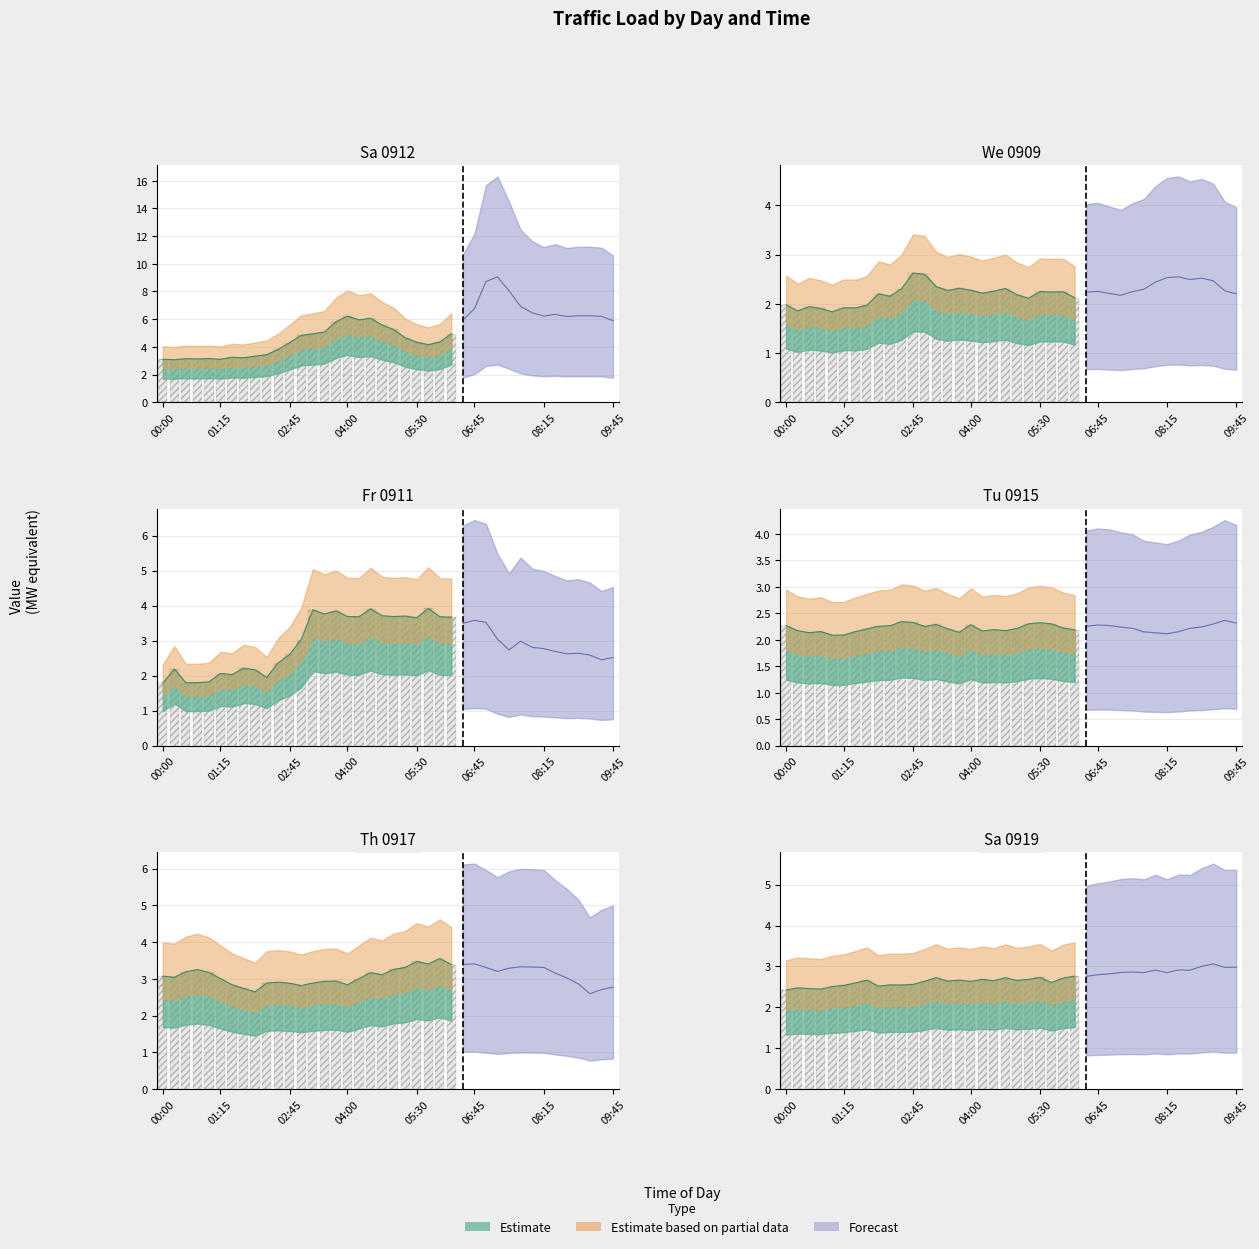

At which label does Th 0917 first exceed 3?

00:00